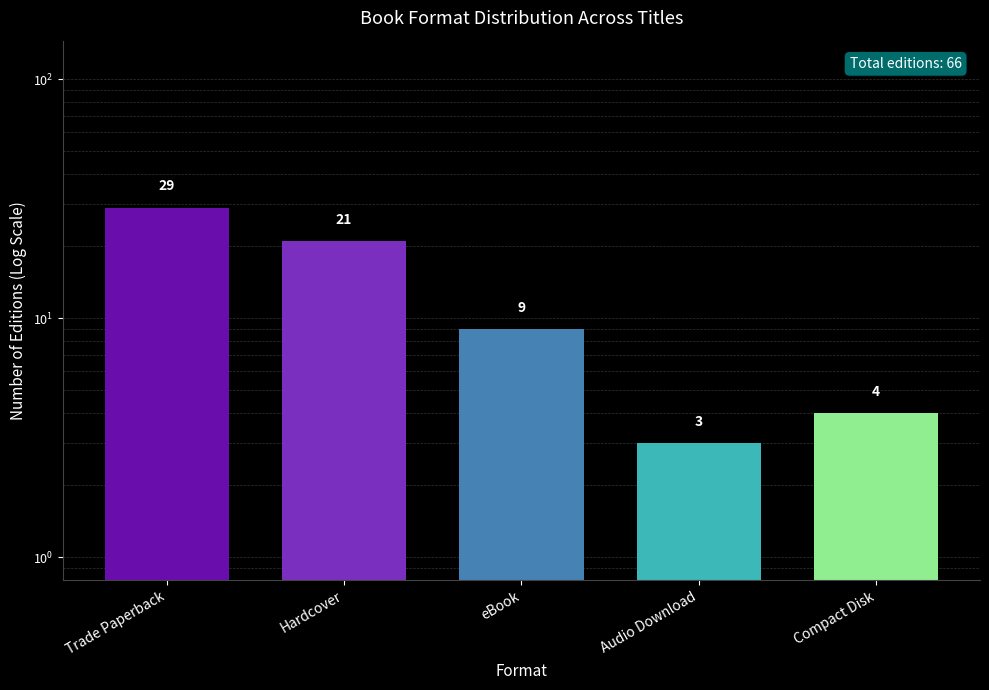

What is the change in value from eBook to Audio Download?

-6